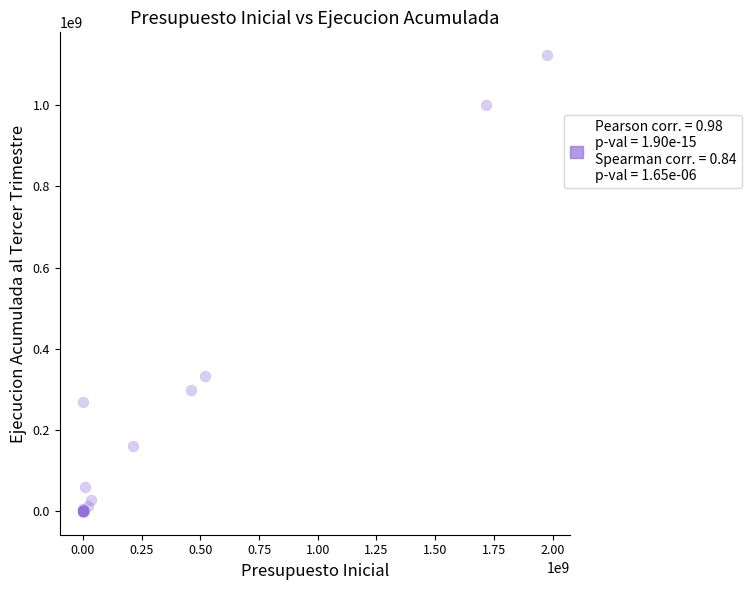

What Y value in the scatter plot is closest to 560844698?

333801249